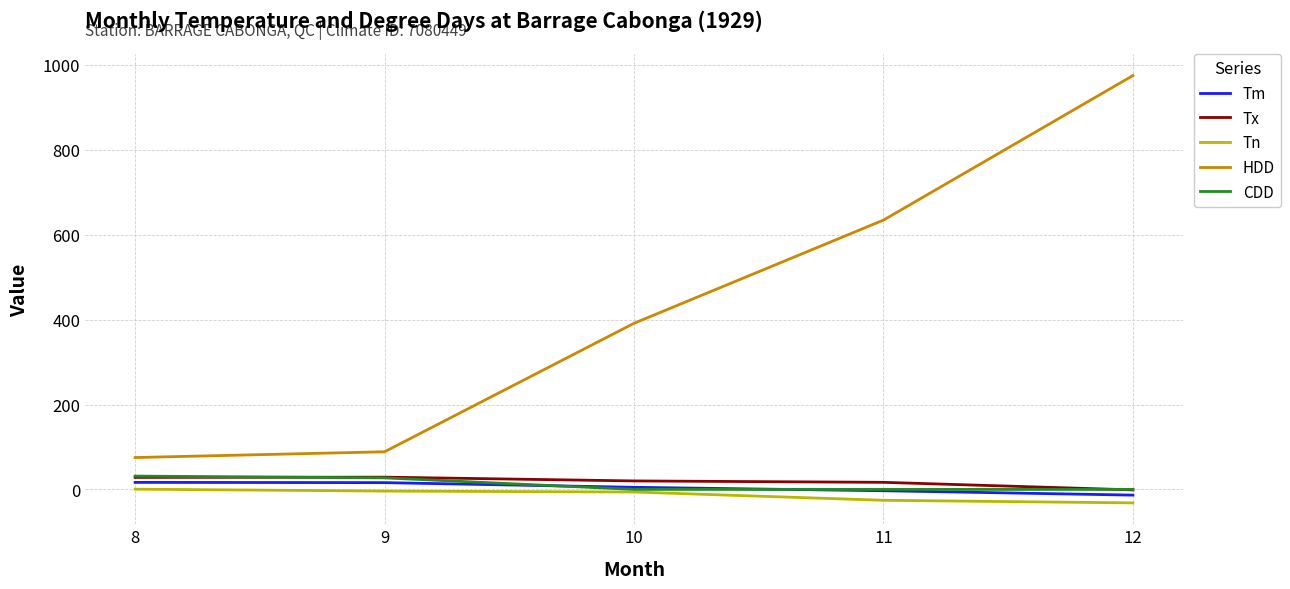

Which series changed the most between 9 and 12?

HDD